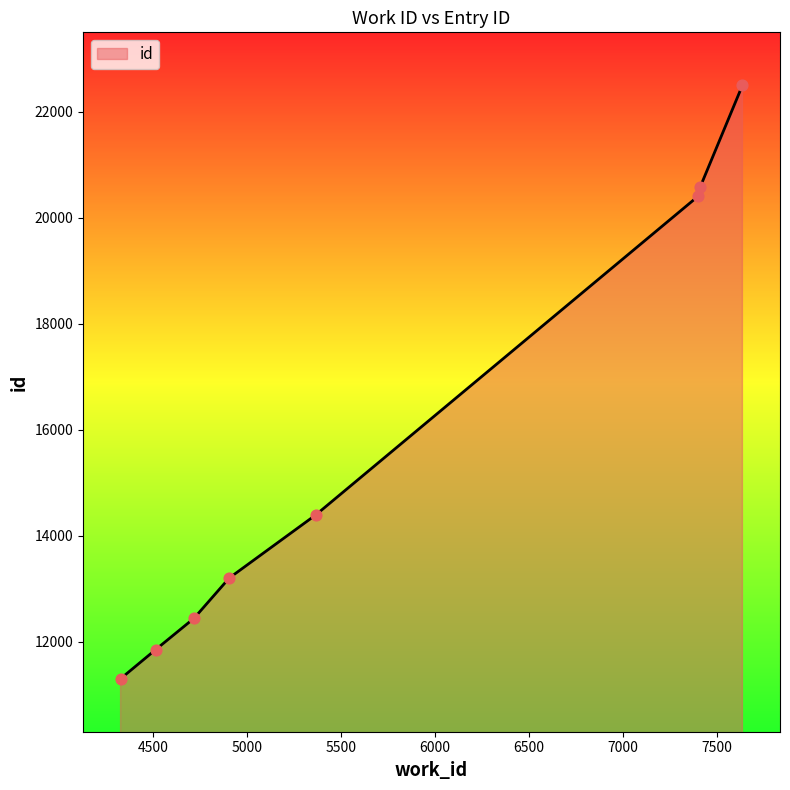

True or false: the data has more than 2 interior local peaks.

False